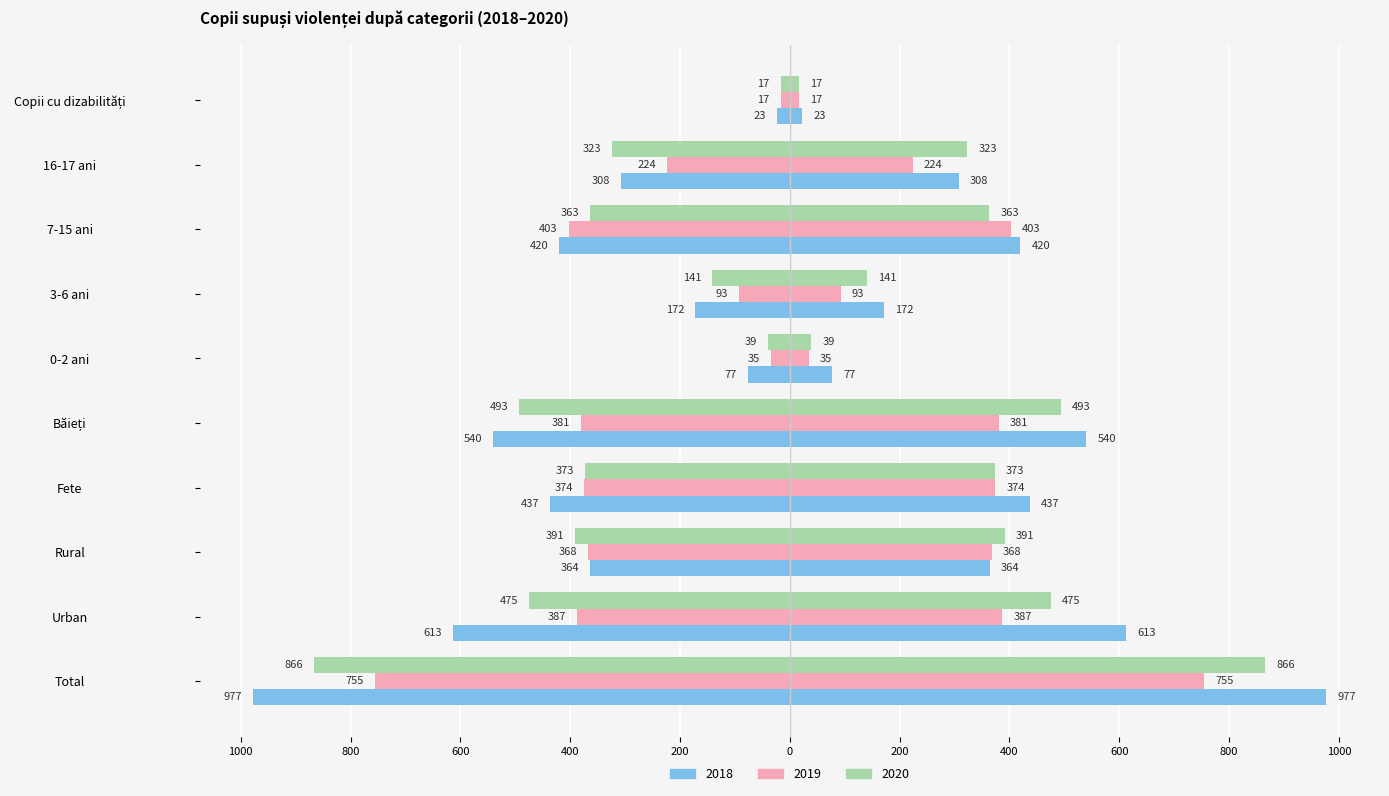

What is the value of the Numărul copiilor supuși violenței 2018 bar at the 7th from the left?

-172